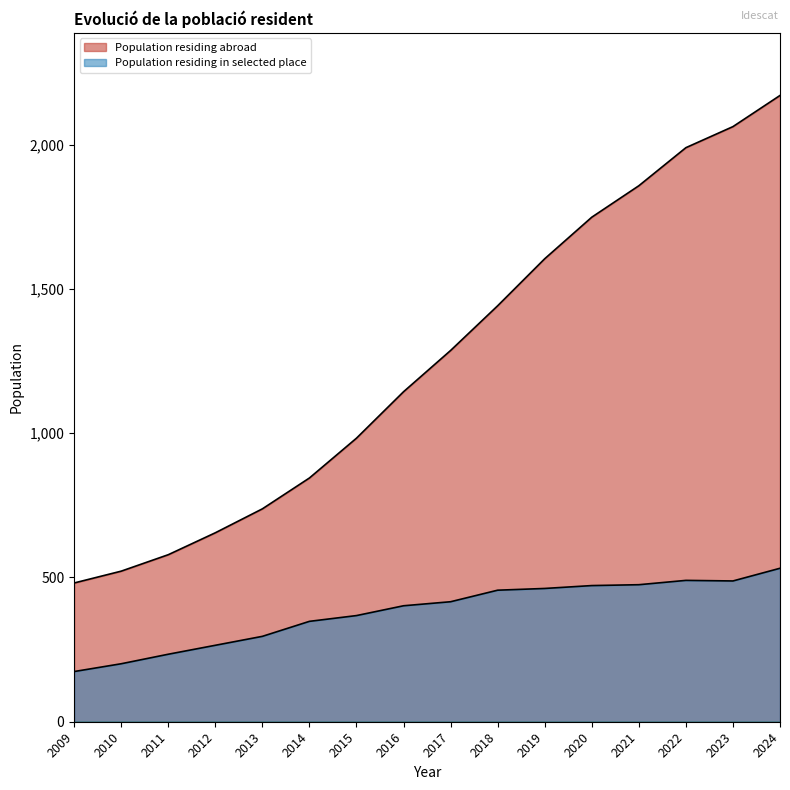

What is the difference between the maximum and minimum values in the Population residing in selected place series?

358